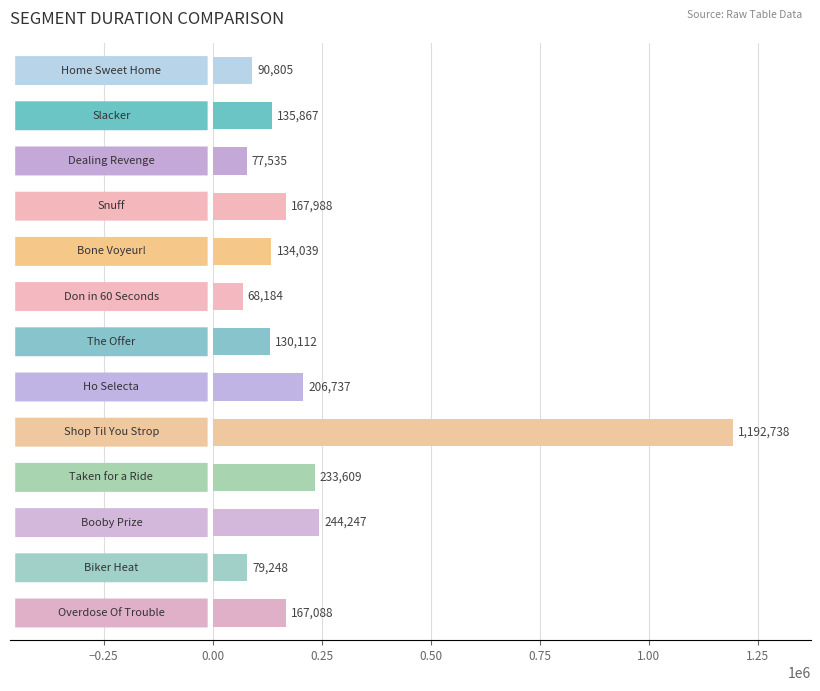

Reading top to bottom, extract all data points from this chart.

90805	135867	77535	167988	134039	68184	130112	206737	1192738	233609	244247	79248	167088